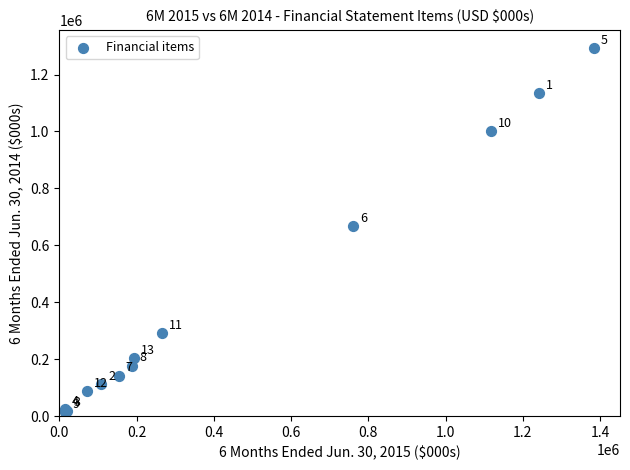

What Y value in the scatter plot is closest to 653244?

666643